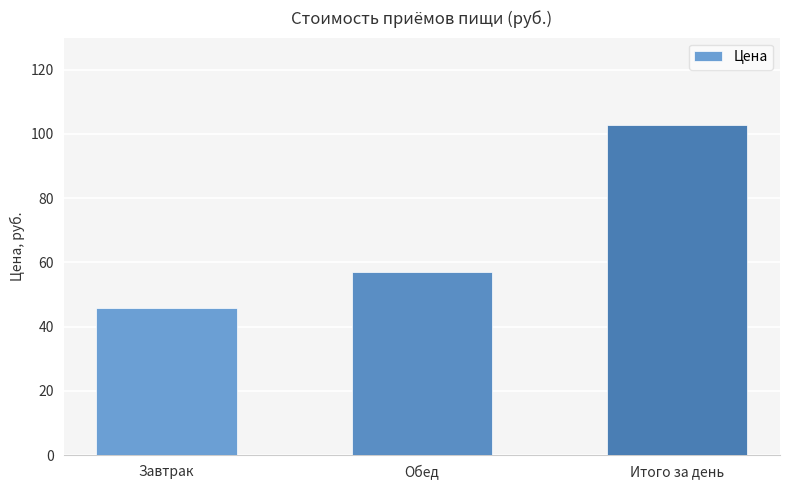

How many bars are there in total?

3